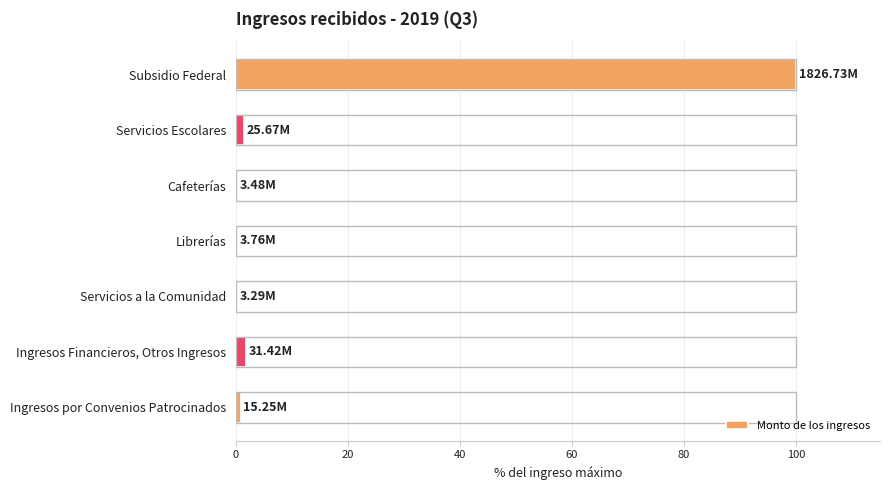

Between Librerías and Subsidio Federal, which is larger?

Subsidio Federal